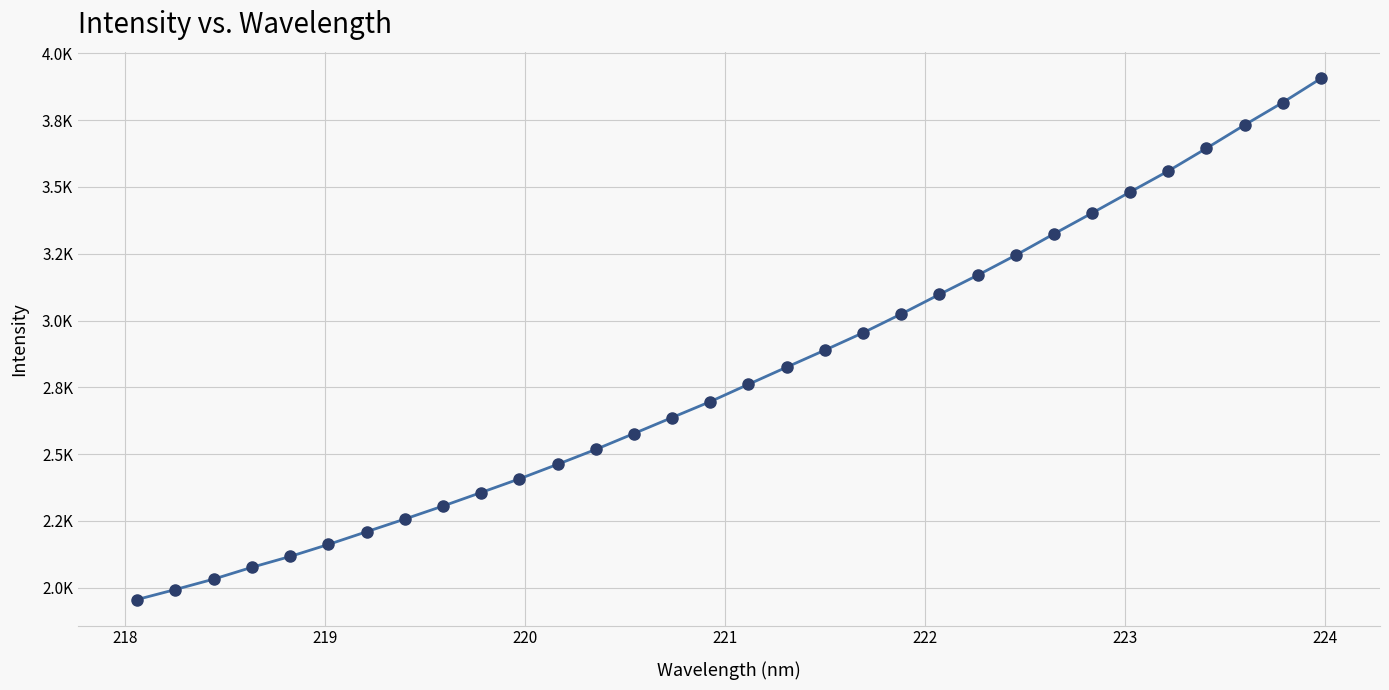

Does the chart have visible grid lines?

Yes